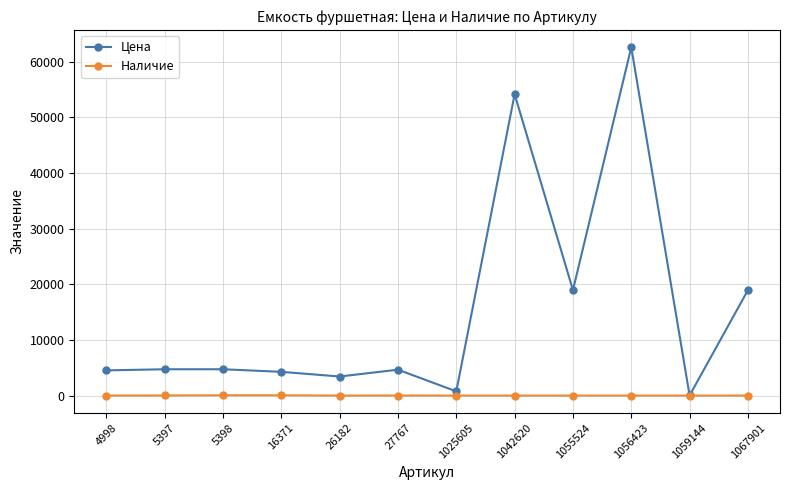

True or false: Цена has more than 1 interior local peaks.

True